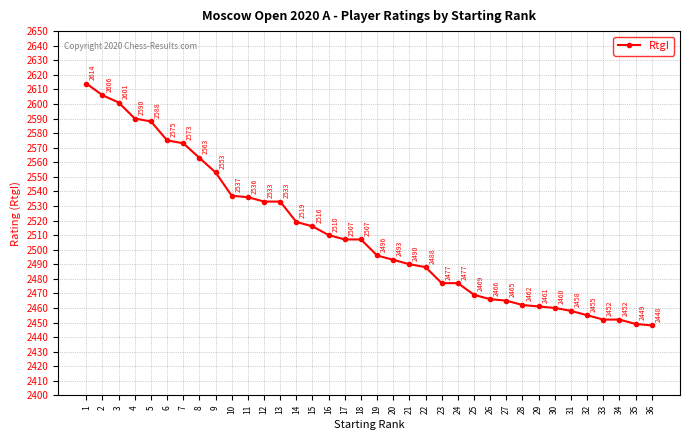

How many values are below 2507?

18